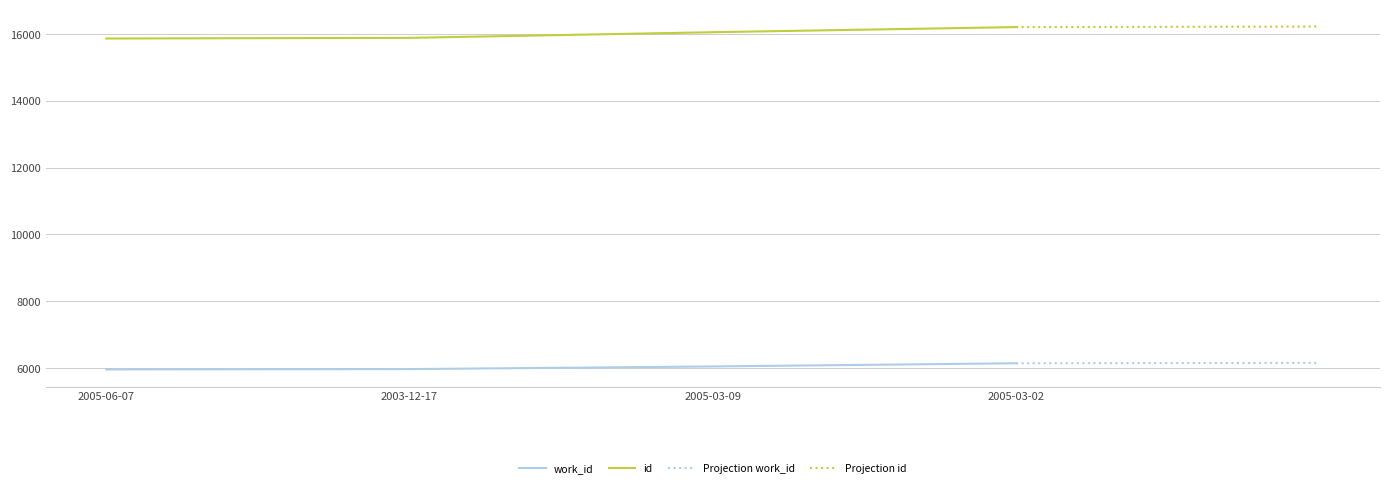

Is this an area chart (filled region under the line)?

No